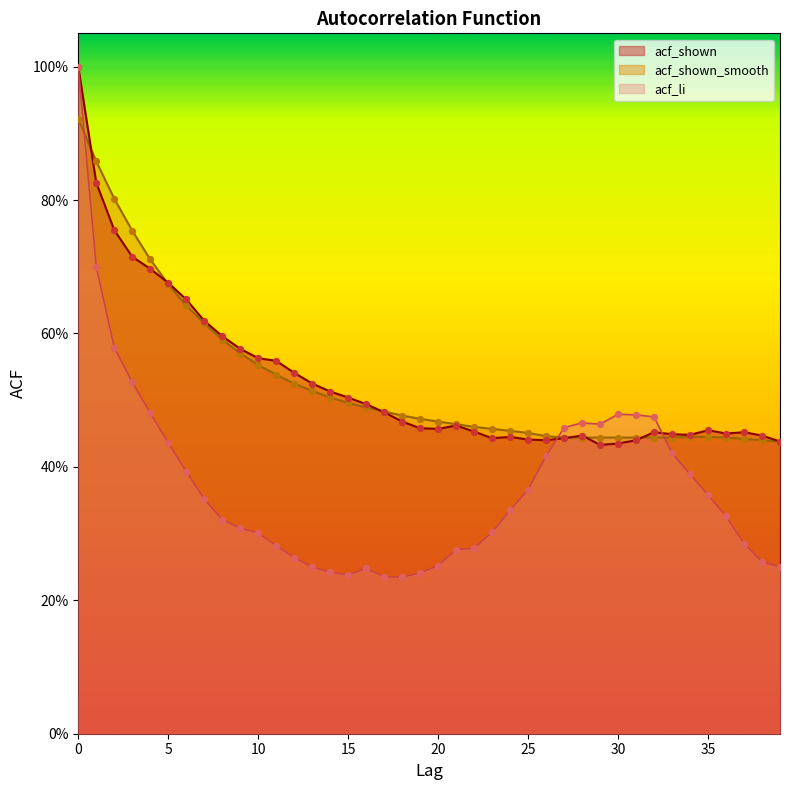

Which series contains the lowest Y value?

acf_li